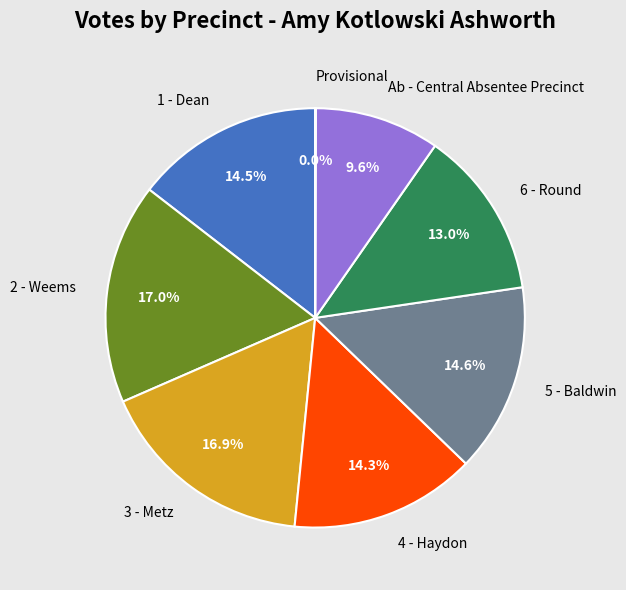

To the nearest percent, what is the difference between the largest and smallest slice percentages?

17%